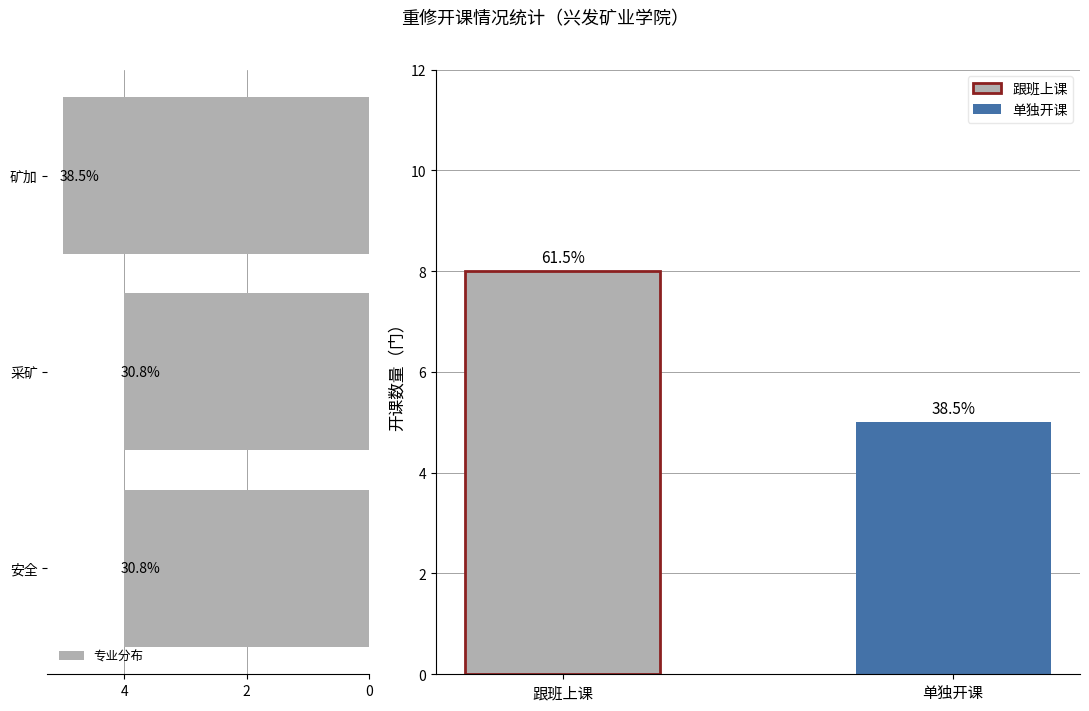

What is the ratio of the value at 矿加 to the value at 安全?

1.2